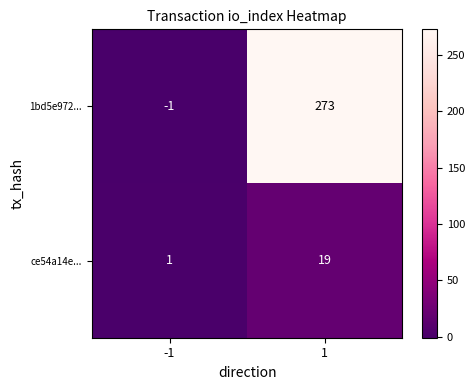

Rank the categories by 1bd5e972... value from highest to lowest.

1, -1